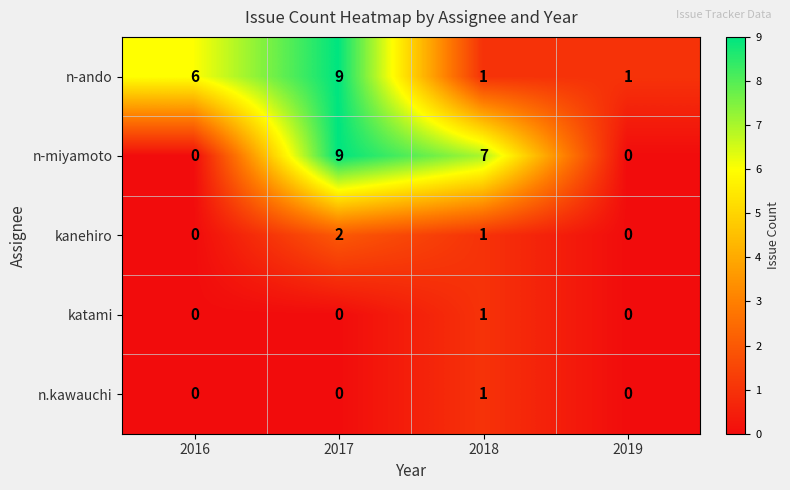

Between 2018 and 2019, which series saw the biggest shift?

n-miyamoto